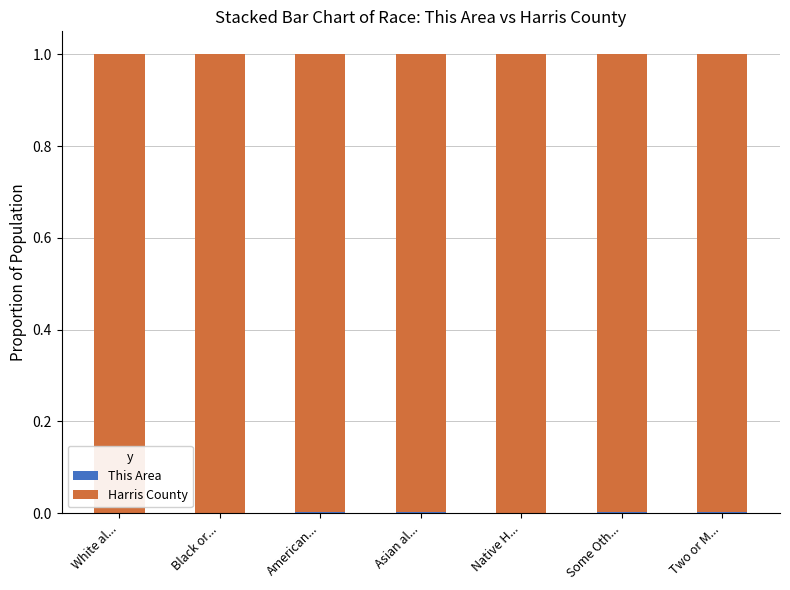

How many data points does each series have?

7